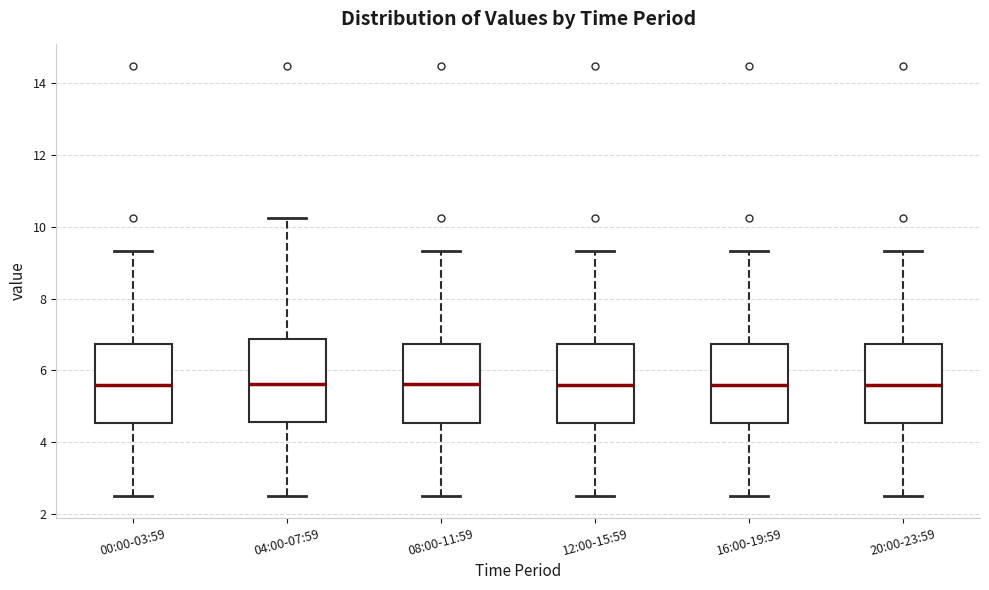

Where is the lower edge of the box for 00:00-03:59 on the y-axis? The values are not printed on the chart, so give them approximately, as read against the axis.

4.6